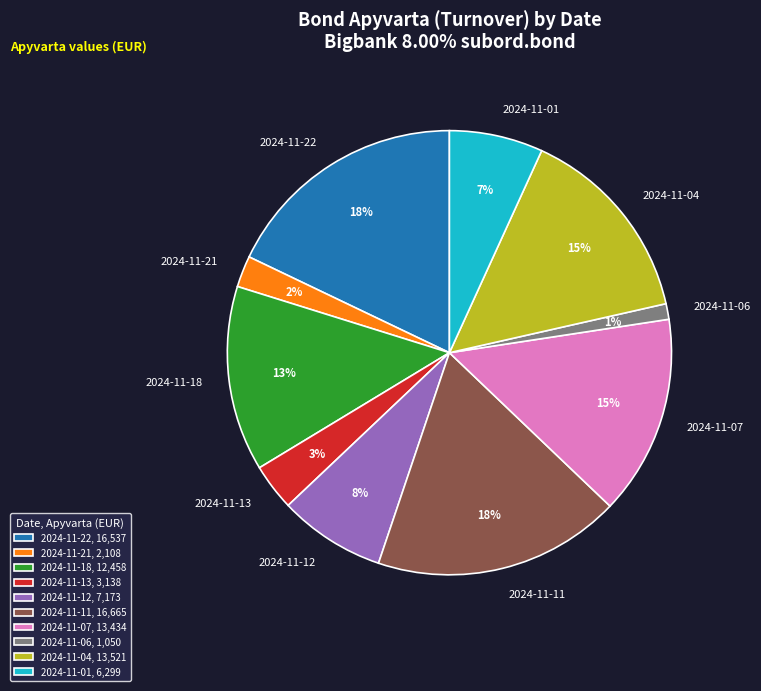

To the nearest percent, what is the average slice percentage?

10%